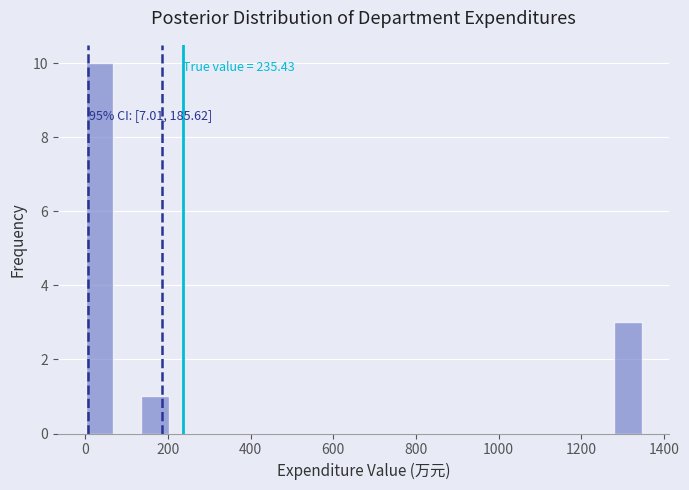

Read against the x-axis, roughly where is the centre of the tallest bar?

40